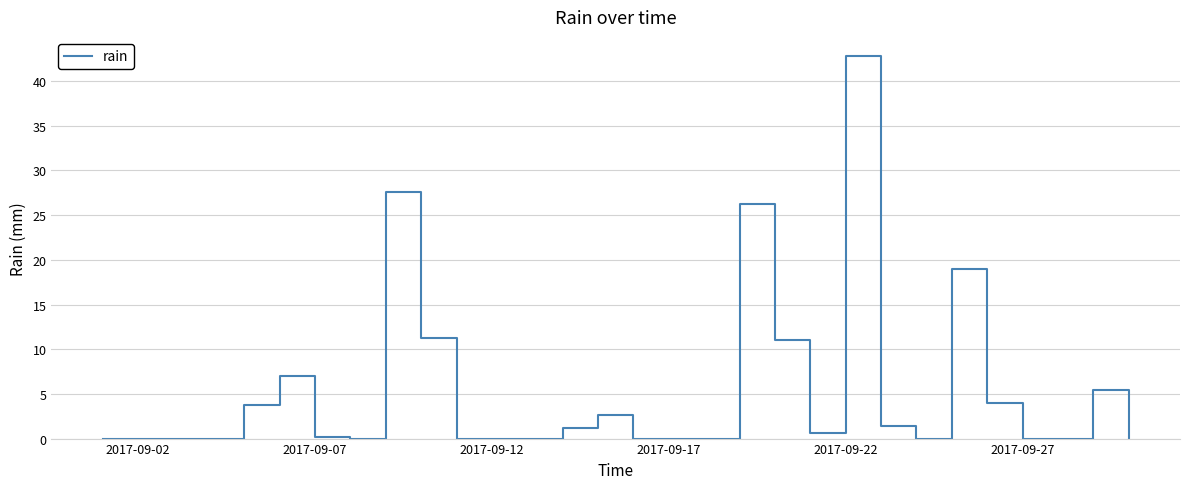

What is the maximum value shown in the chart?

42.8